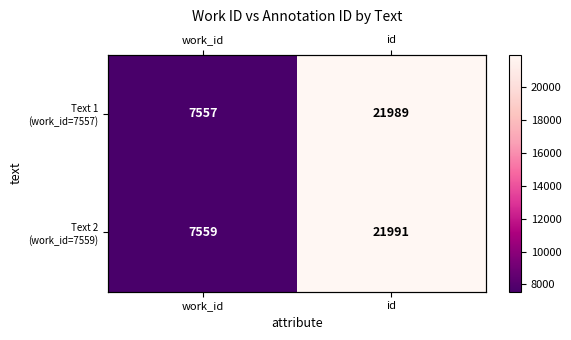

List the series in order of their overall mean, lowest first.

Text 1 (work_id=7557), Text 2 (work_id=7559)